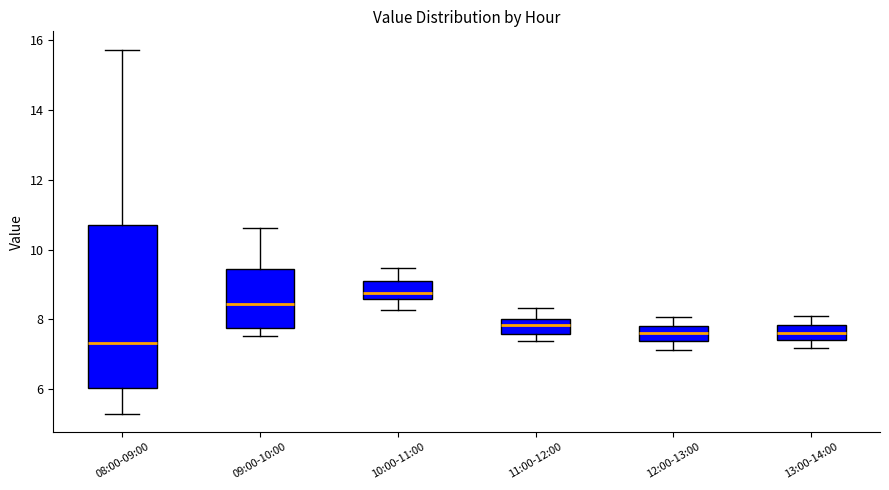

Reading left to right, read every box against the y-axis: the position of its median line, the range the box covers, and the ends of its whiskers. The values are not printed on the chart, so give them approximately, as read against the axis.

08:00-09:00: median 7.4, box 6.0 to 10.8, whiskers 5.4 to 15.8
09:00-10:00: median 8.4, box 7.8 to 9.4, whiskers 7.6 to 10.6
10:00-11:00: median 8.8, box 8.6 to 9.2, whiskers 8.2 to 9.4
11:00-12:00: median 7.8, box 7.6 to 8.0, whiskers 7.4 to 8.4
12:00-13:00: median 7.6, box 7.4 to 7.8, whiskers 7.2 to 8.0
13:00-14:00: median 7.6, box 7.4 to 7.8, whiskers 7.2 to 8.2